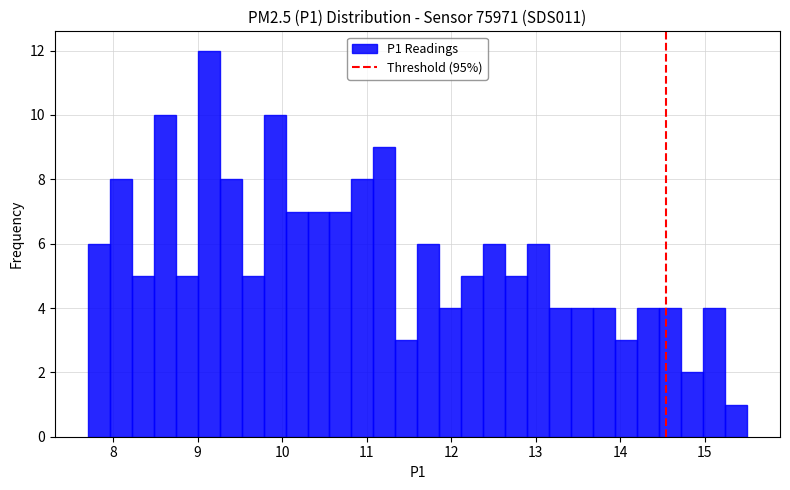

Around what value on the x-axis is the tallest bar? Give the approximate position of its centre, as read against the axis.

9.1